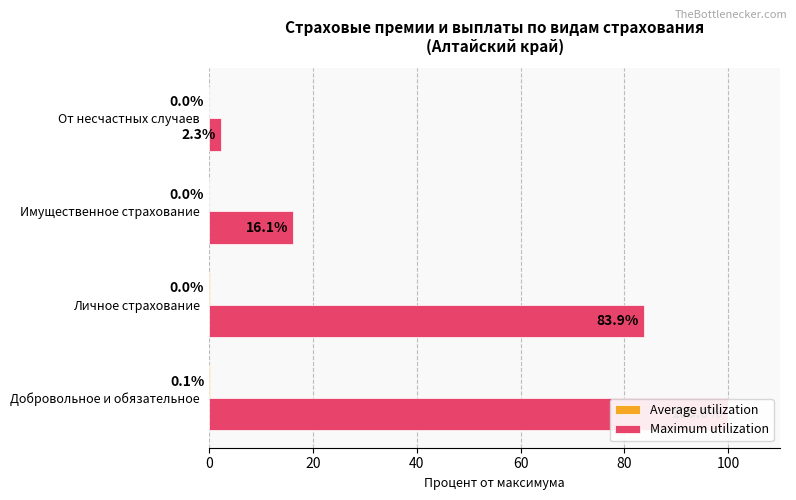

At how many categories does at least one series exceed 22?

2